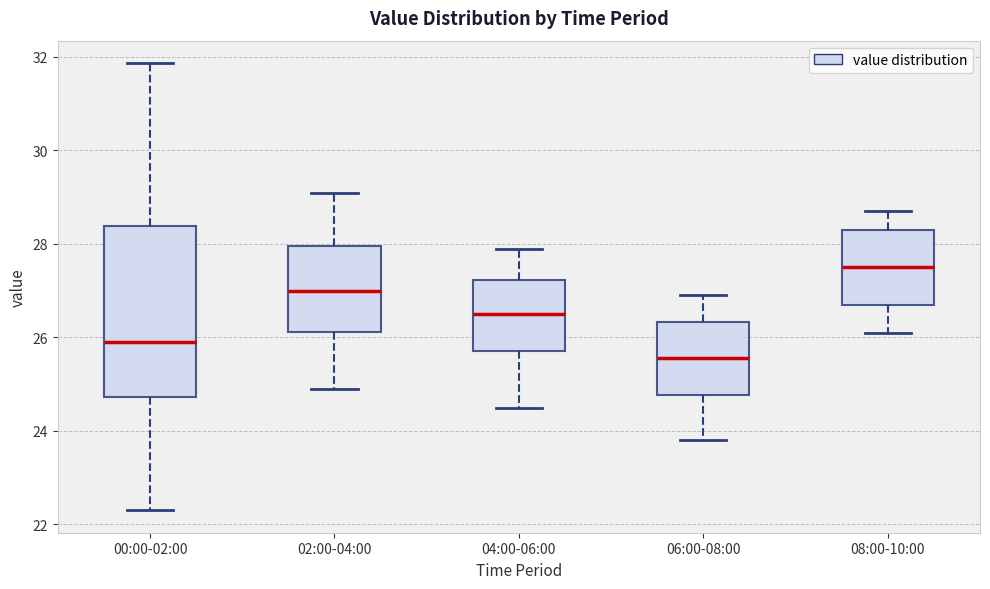

Reading left to right, transcribe this box plot: for each box, give where its median line is, the range the box spans, and where its two whiskers end, as read against the y-axis. The values are not printed on the chart, so give them approximately, as read against the axis.

00:00-02:00: median 26.0, box 24.8 to 28.4, whiskers 22.4 to 31.8
02:00-04:00: median 27.0, box 26.2 to 28.0, whiskers 25.0 to 29.2
04:00-06:00: median 26.6, box 25.8 to 27.2, whiskers 24.6 to 28.0
06:00-08:00: median 25.6, box 24.8 to 26.4, whiskers 23.8 to 27.0
08:00-10:00: median 27.6, box 26.8 to 28.4, whiskers 26.2 to 28.8